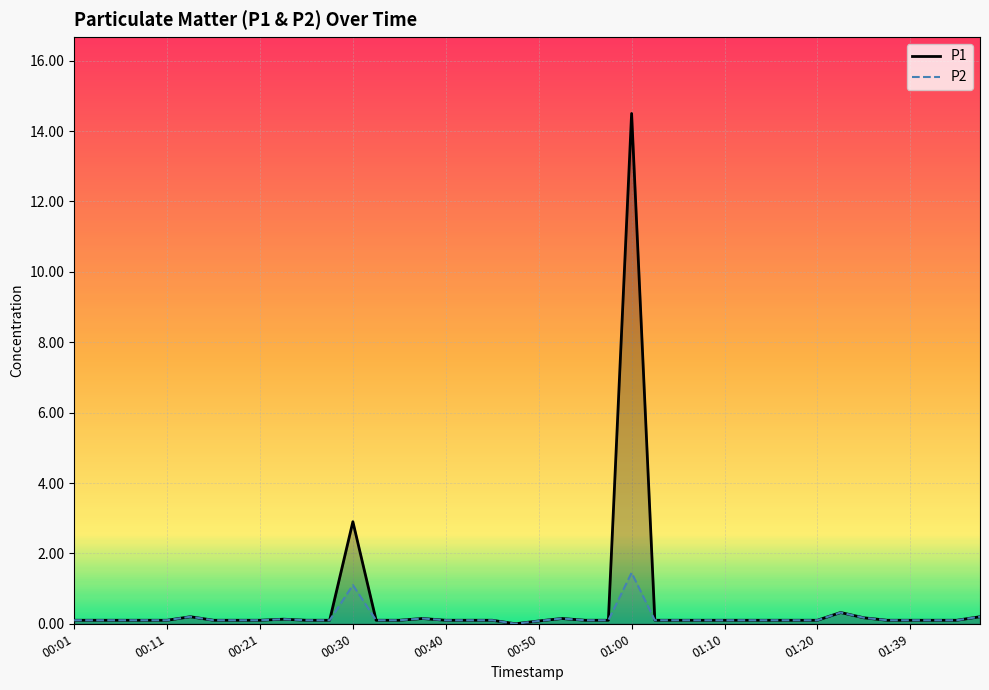

True or false: P2 and P1 cross at least once.

False